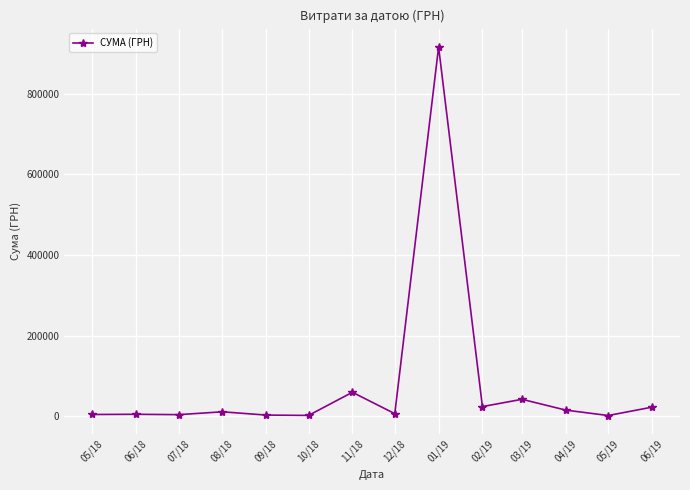

What position from the right is 02/19?

5